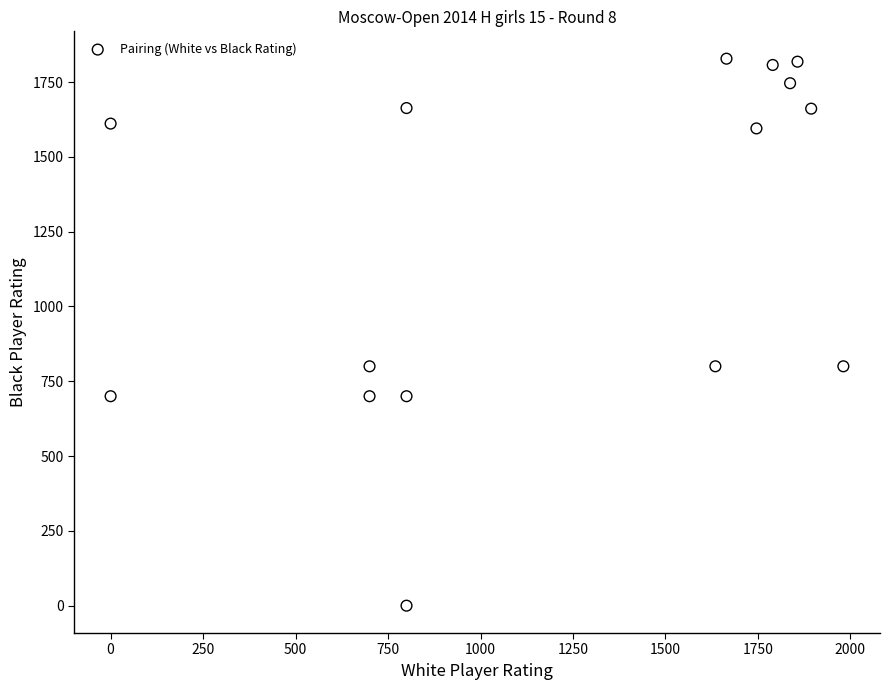

What is the range of X values (max minus min)?

1981